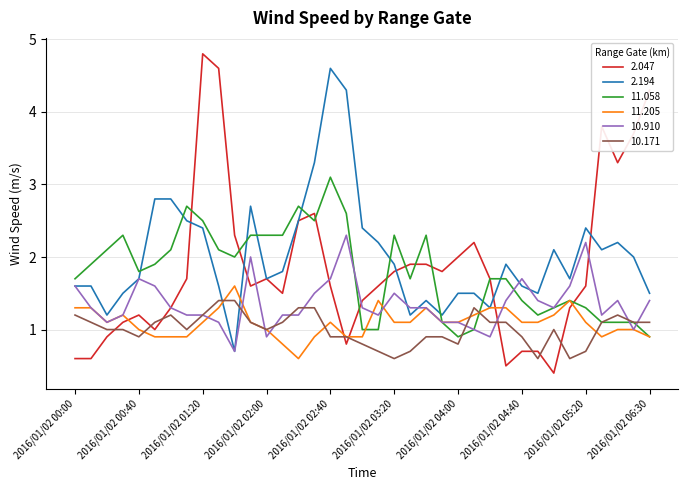

Which series has the largest range (max minus min)?

2.047